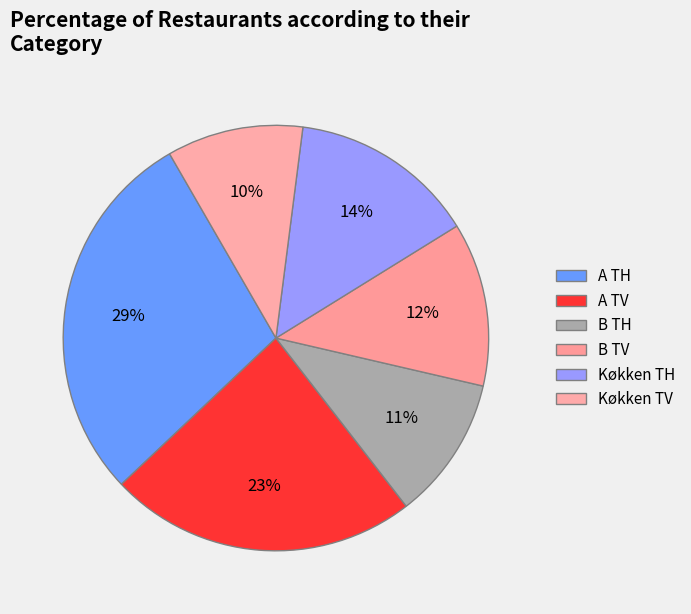

Does A TV account for over 50% of the chart?

No